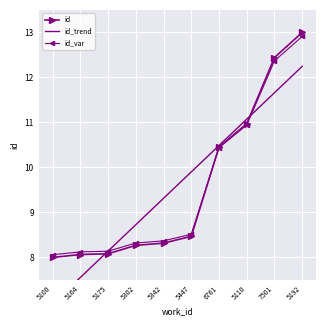

How many lines are shown in the chart?

3